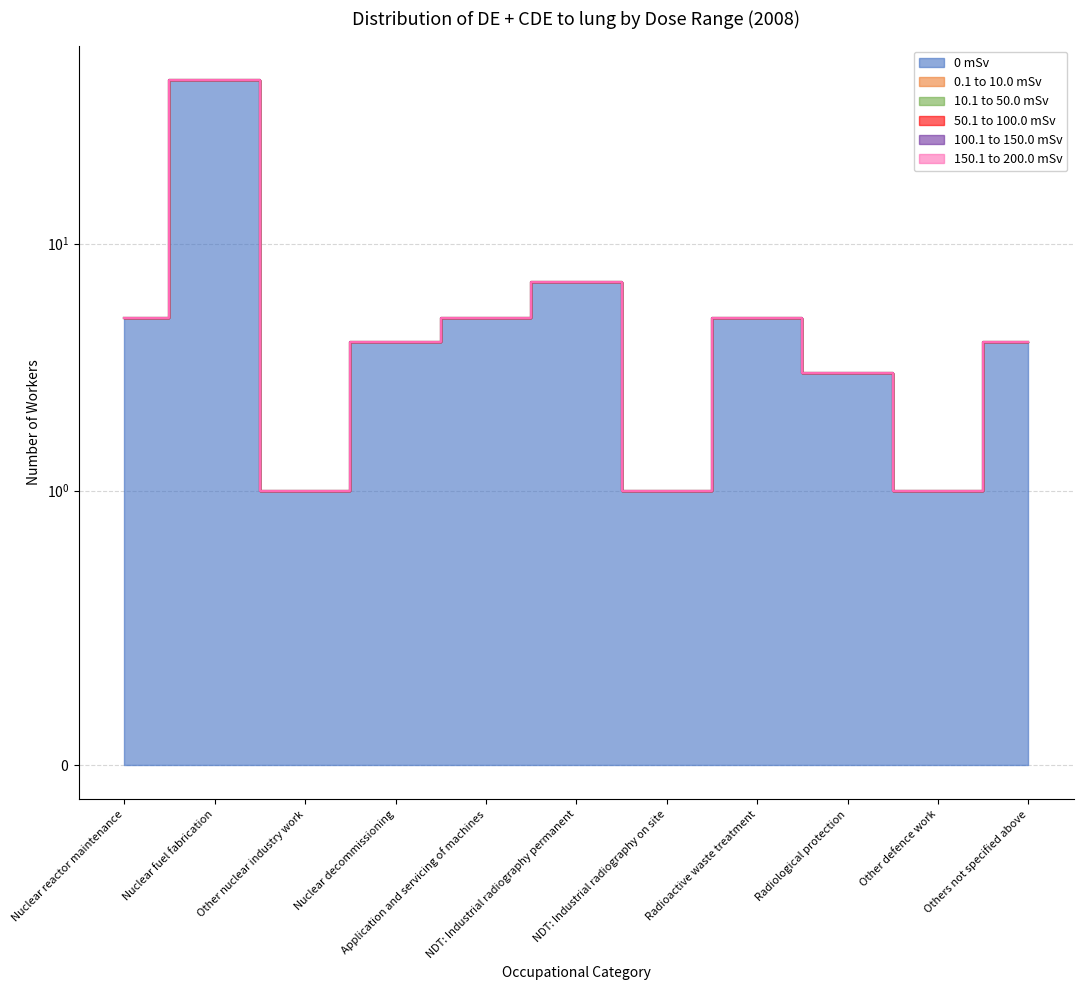

What position from the left is Radioactive waste treatment?

8